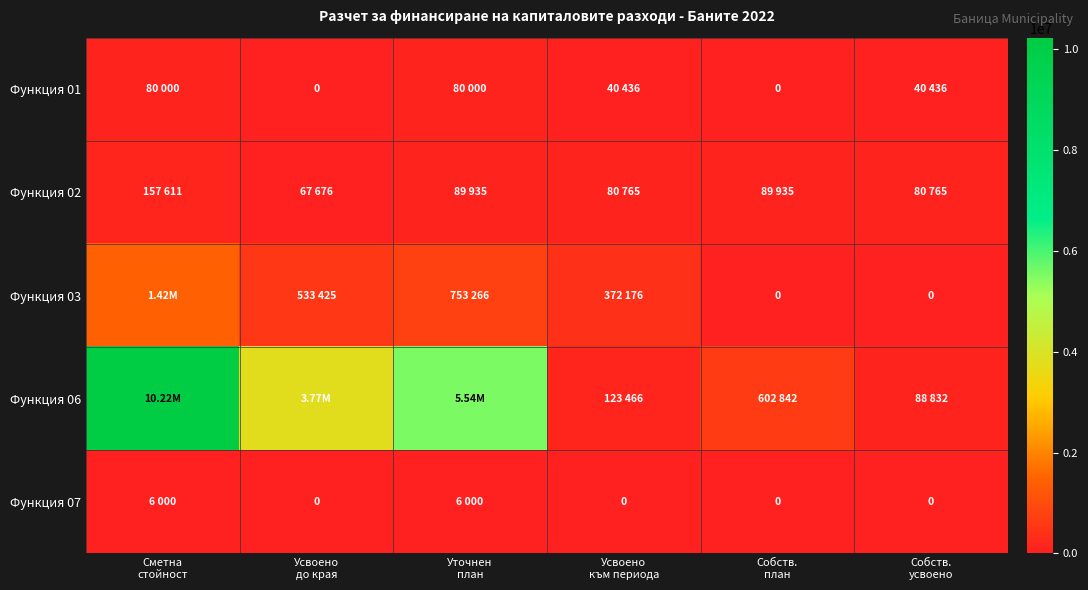

What is the sum of the Функция 06 values at Собств. план and Собств. усвоено?

691674